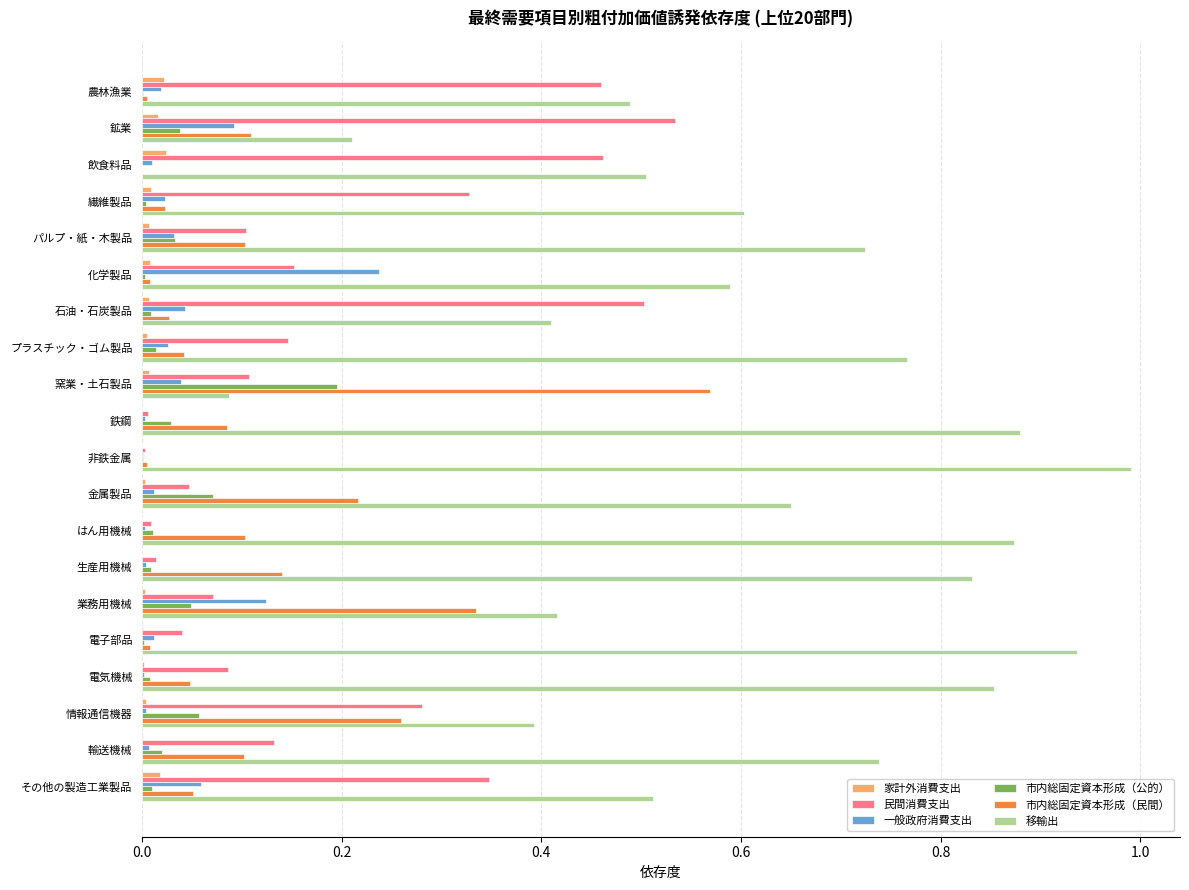

The 移輸出 series shows 0.1 at 金属製品. True or false?

False